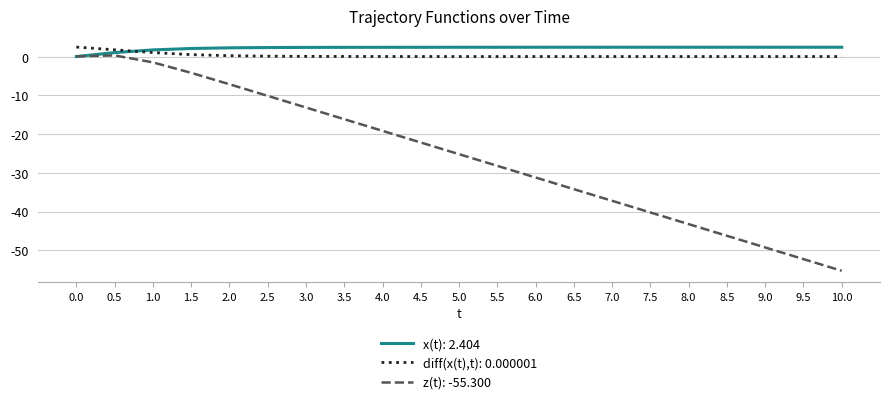

Which category has the lowest value across all series?

10.0